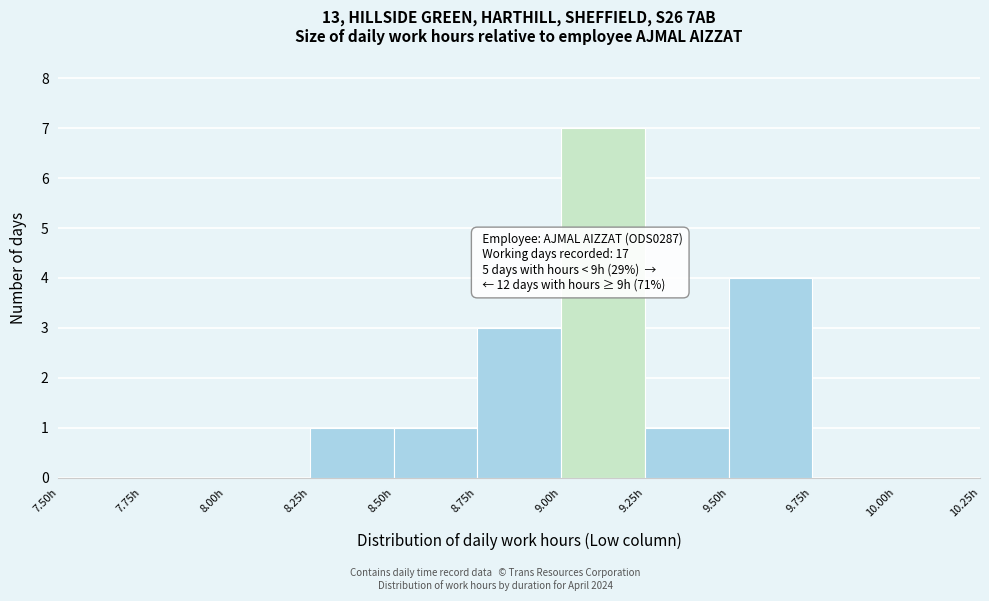

Over which range of the x-axis is the bar tallest?

9.00 to 9.25